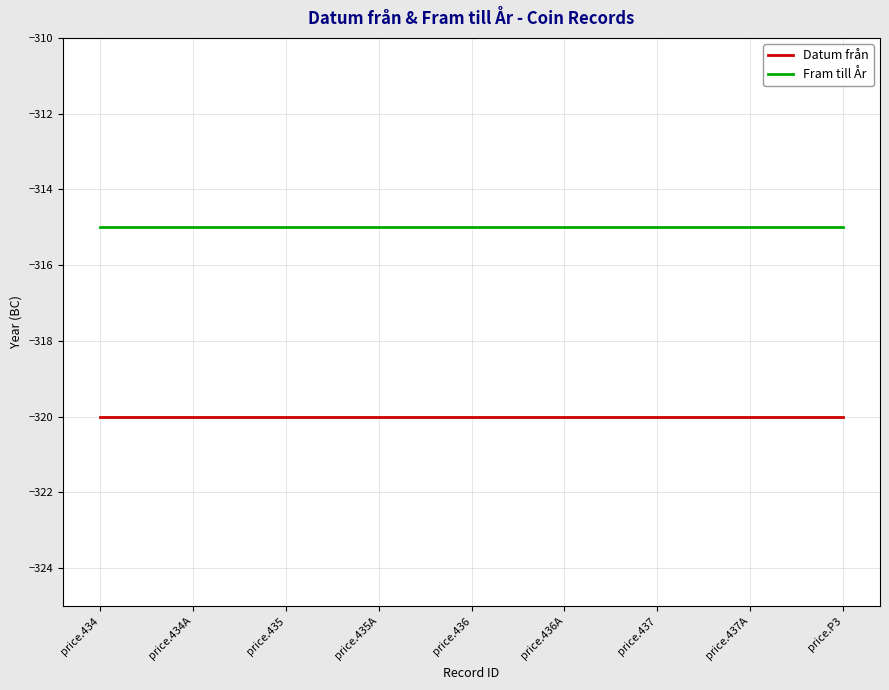

What is the highest value of the Datum från series?

-320